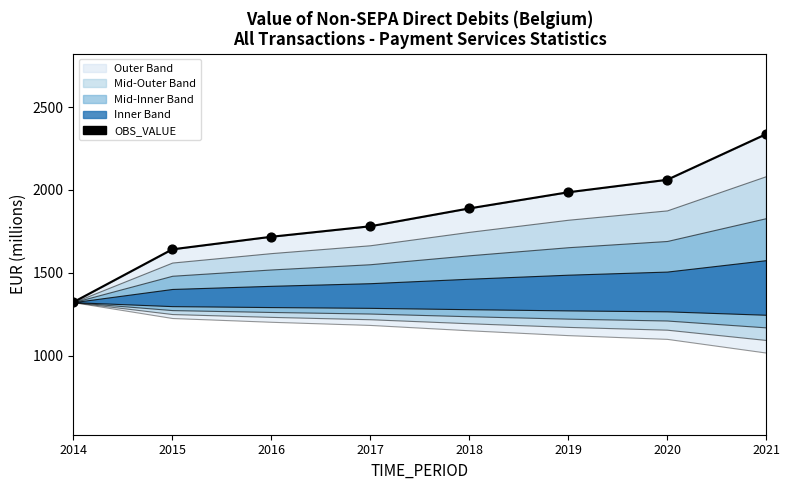

Approximately how many times larger is the value at 2014 compared to 2019?

0.7